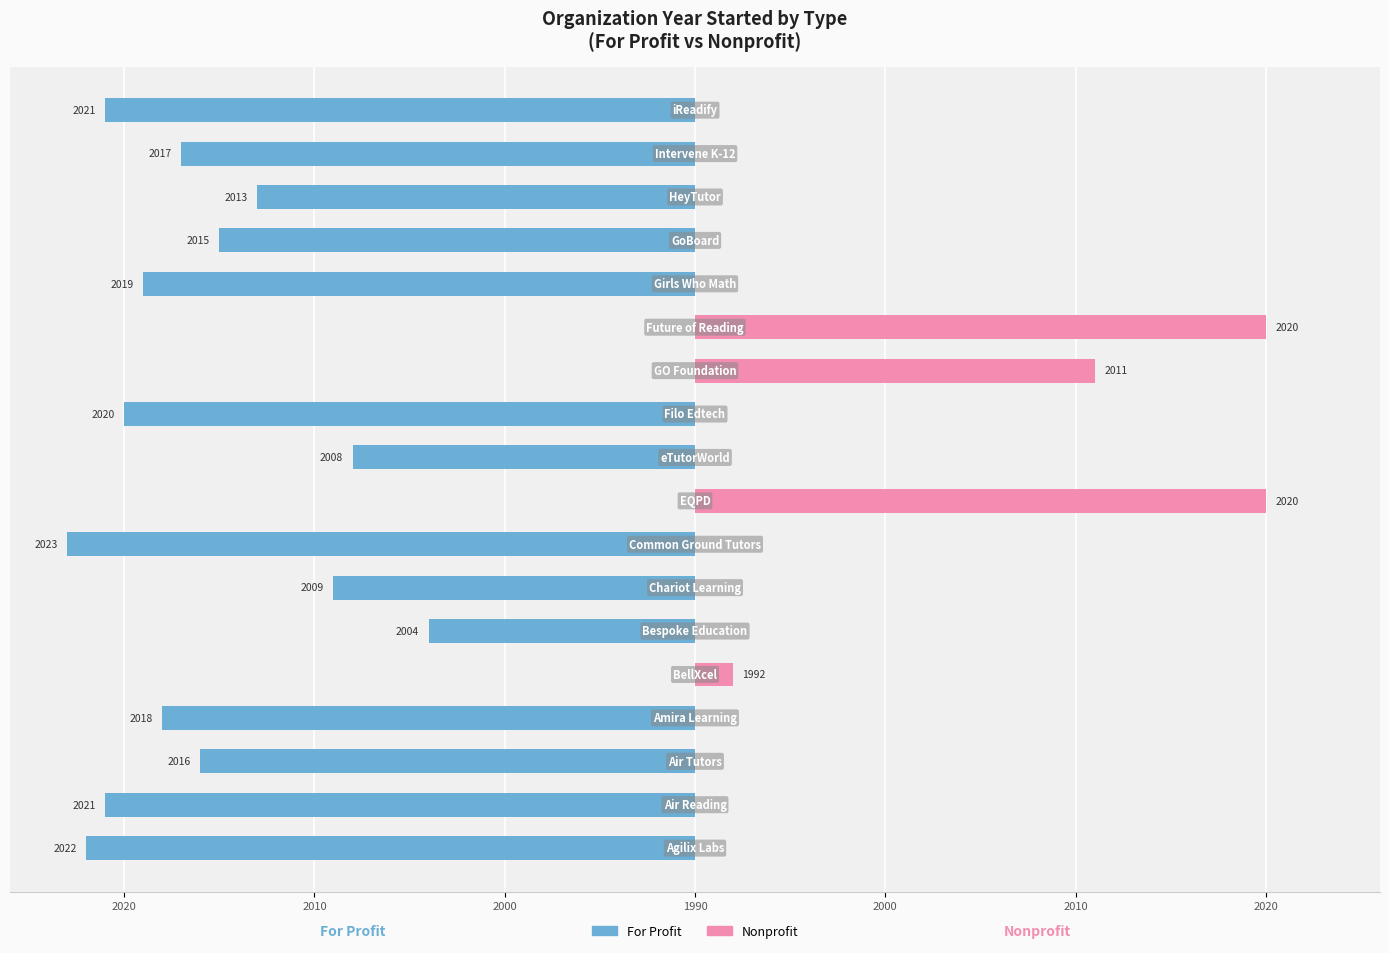

Is the value of Nonprofit at 2010 greater than the value of For Profit at 11?

No